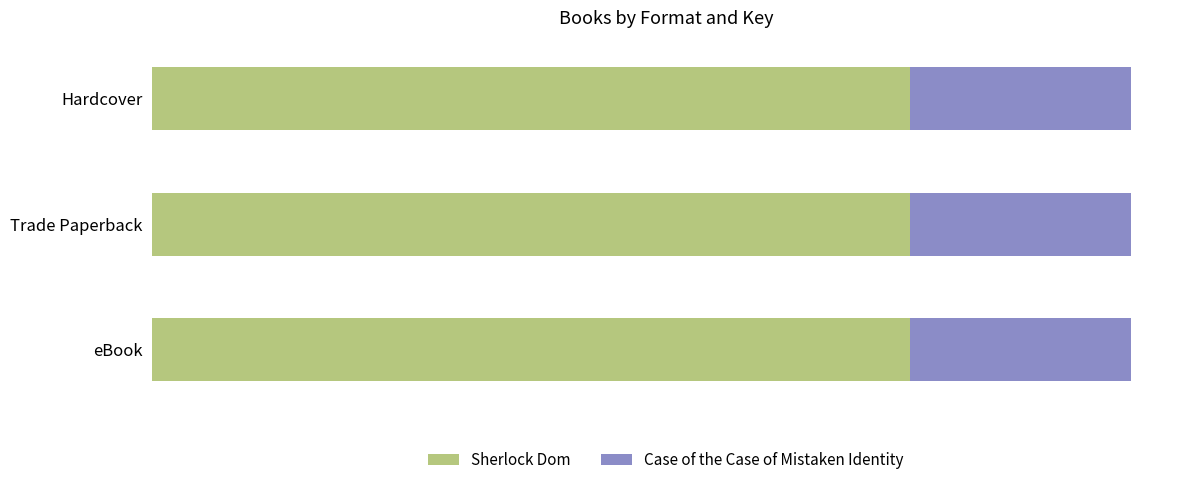

Where is Case of the Case of Mistaken Identity nearest to the value 48773657?

eBook